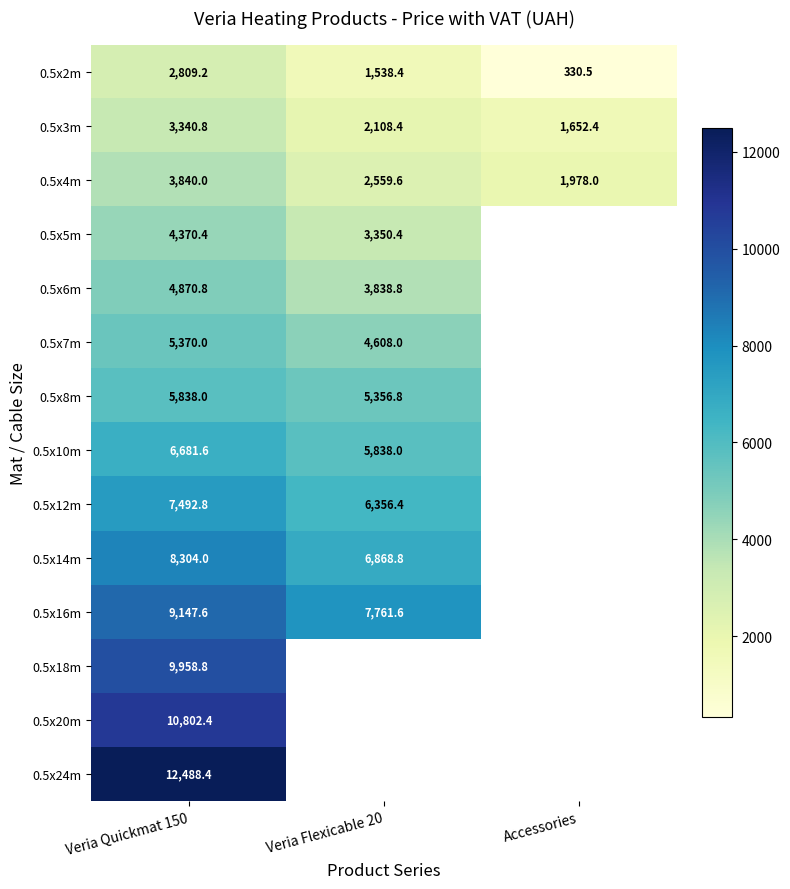

How many values in the 0.5x3m series exceed 2108?

2